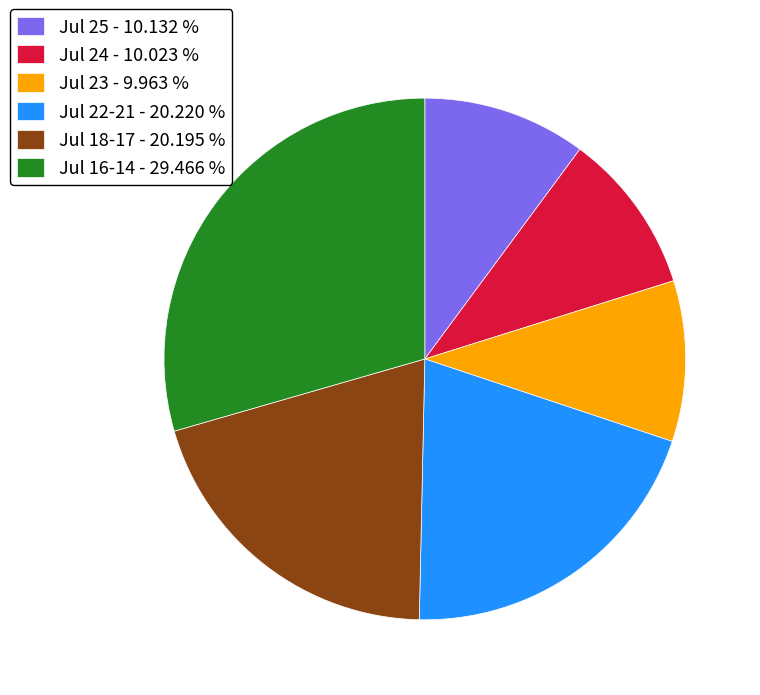

Is the sum of Jul 18-17 - 20.195 % and Jul 25 - 10.132 % greater than half?

No